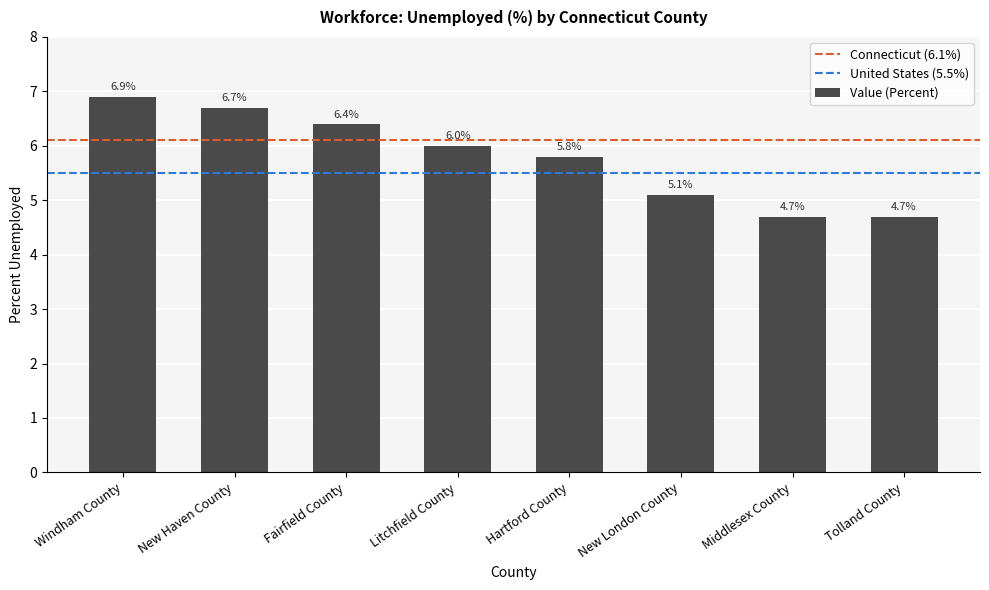

What is the minimum value shown in the chart?

4.7